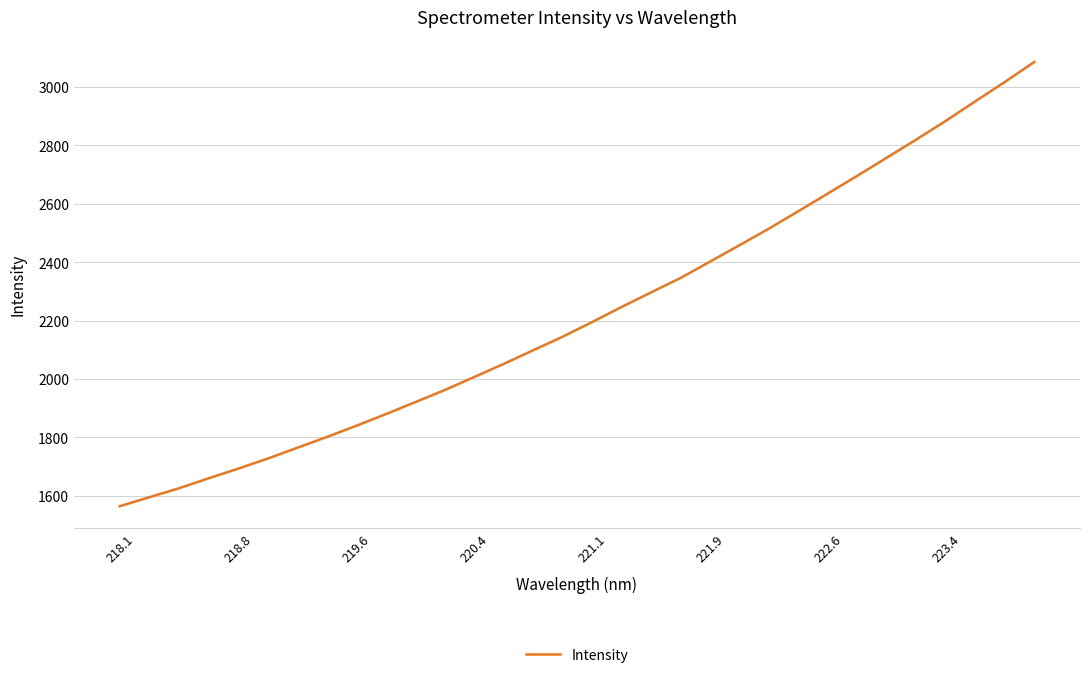

What is the smallest value displayed?

1564.5